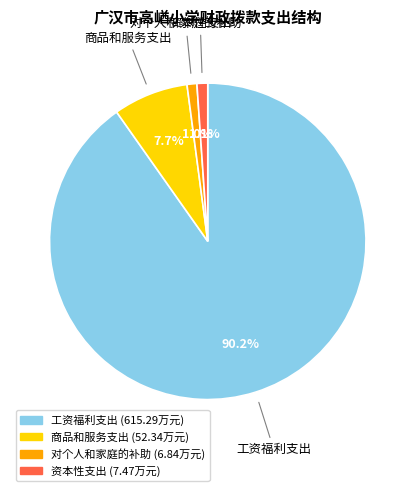

What is the largest slice in the pie chart?

工资福利支出